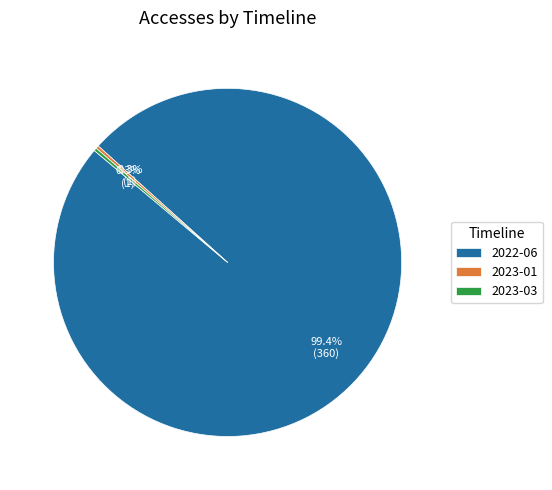

To the nearest percent, what is the average slice percentage?

33%